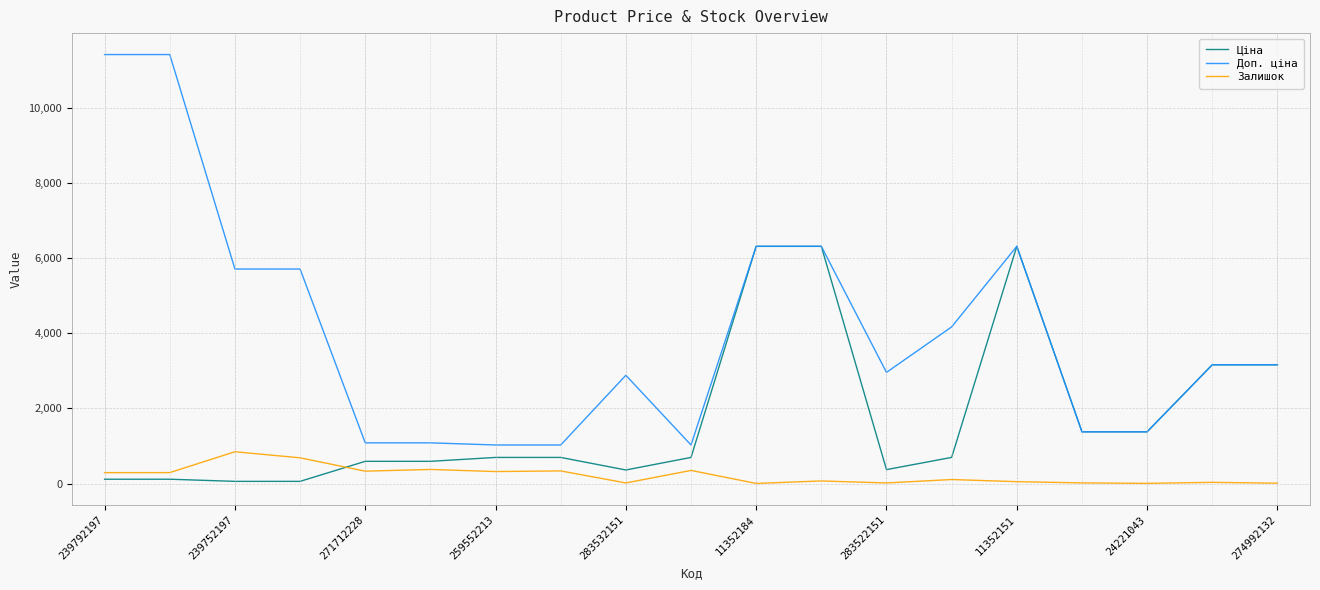

What is the highest value of the Ціна series?

6308.8